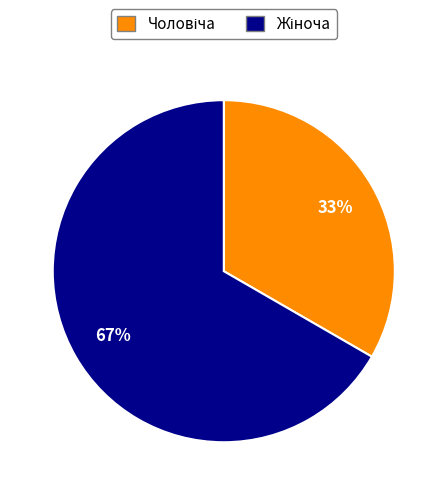

Is there a majority slice in this chart?

Yes